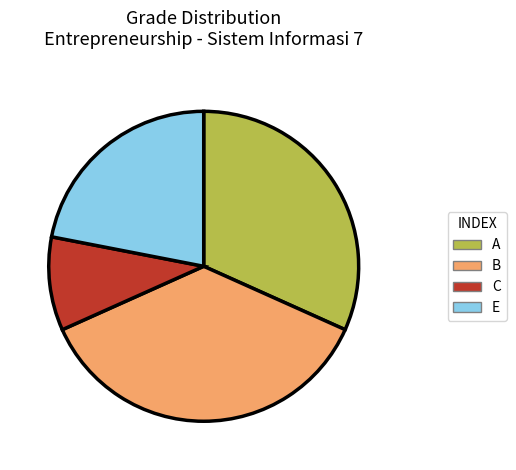

Rank the categories by value from lowest to highest.

C, E, A, B